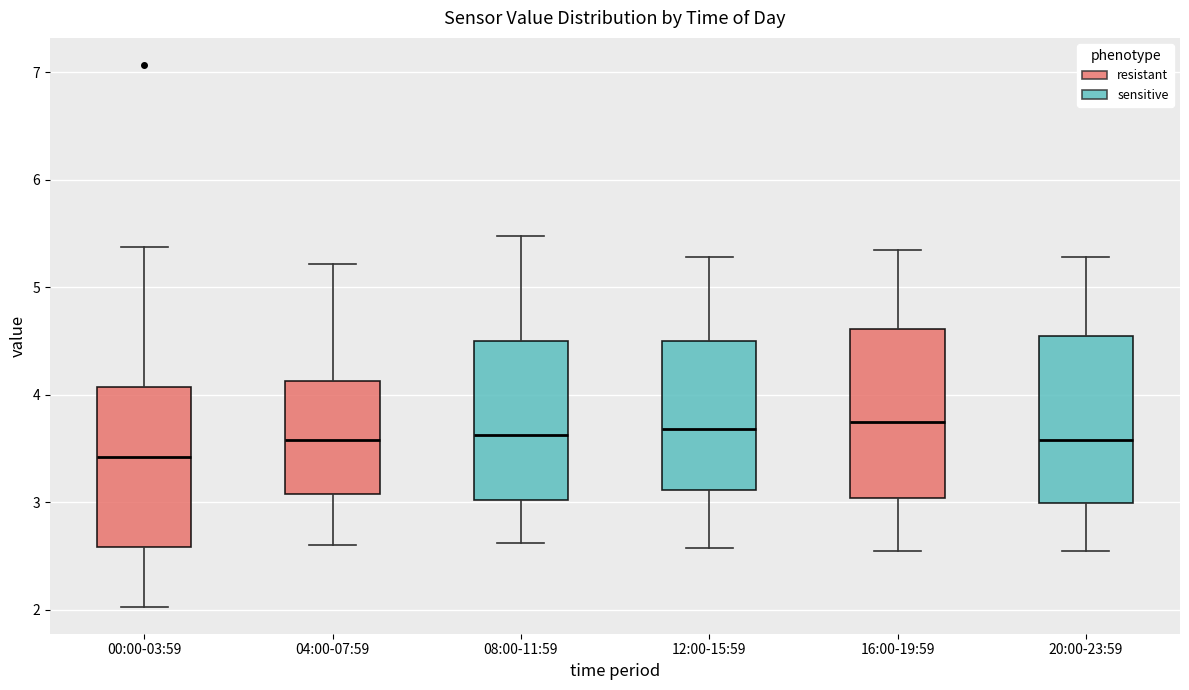

Reading left to right, transcribe this box plot: for each box, give where its median line is, the range the box spans, and where its two whiskers end, as read against the y-axis. The values are not printed on the chart, so give them approximately, as read against the axis.

00:00-03:59: median 3.4, box 2.6 to 4.1, whiskers 2.0 to 5.4
04:00-07:59: median 3.6, box 3.1 to 4.1, whiskers 2.6 to 5.2
08:00-11:59: median 3.6, box 3.0 to 4.5, whiskers 2.6 to 5.5
12:00-15:59: median 3.7, box 3.1 to 4.5, whiskers 2.6 to 5.3
16:00-19:59: median 3.8, box 3.0 to 4.6, whiskers 2.6 to 5.4
20:00-23:59: median 3.6, box 3.0 to 4.6, whiskers 2.6 to 5.3